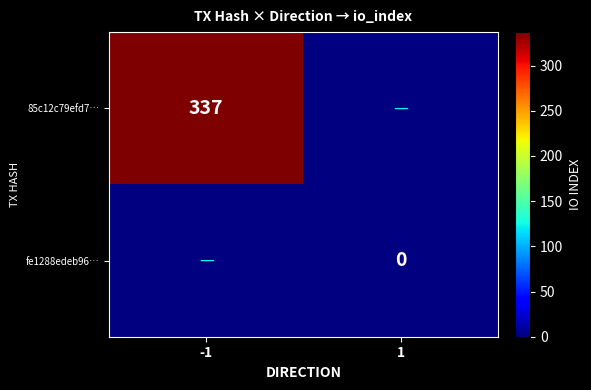

Is the value of 85c12c79efd72ae190a4b9ee3edcc2ed9d2a768 at direction greater than the value of fe1288edeb96fbc3937ca0182acee0d232f4c39 at io_index?

No